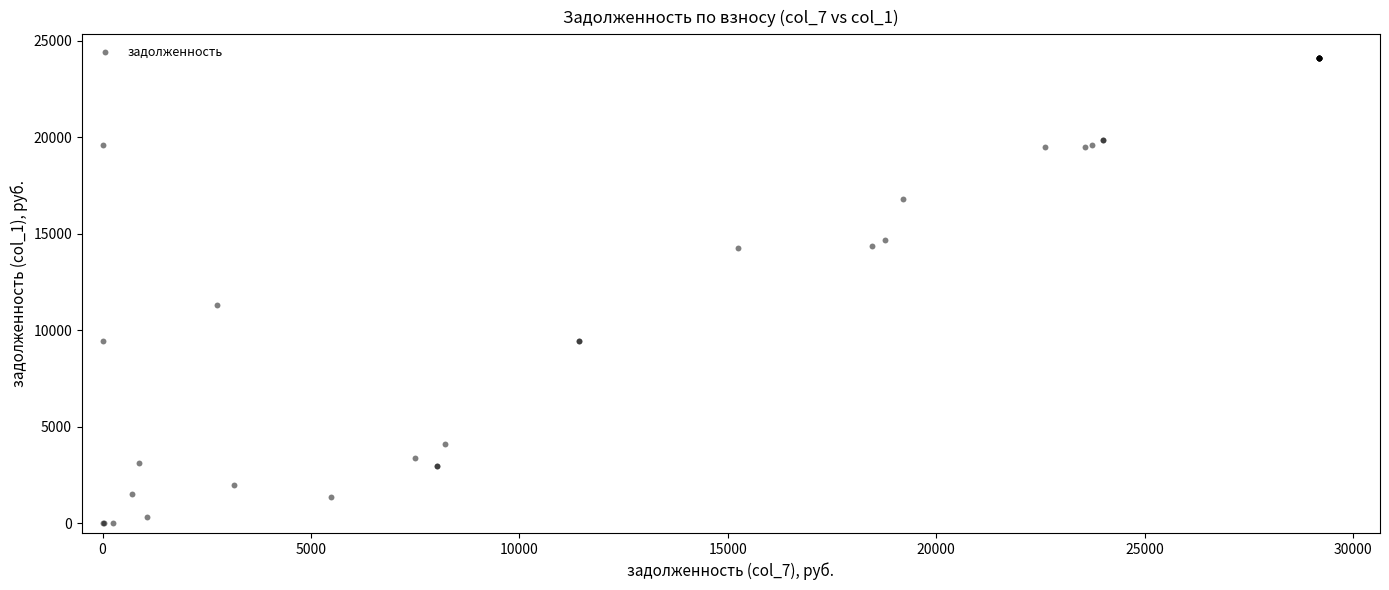

What Y value in the scatter plot is closest to 12067?

11325.5